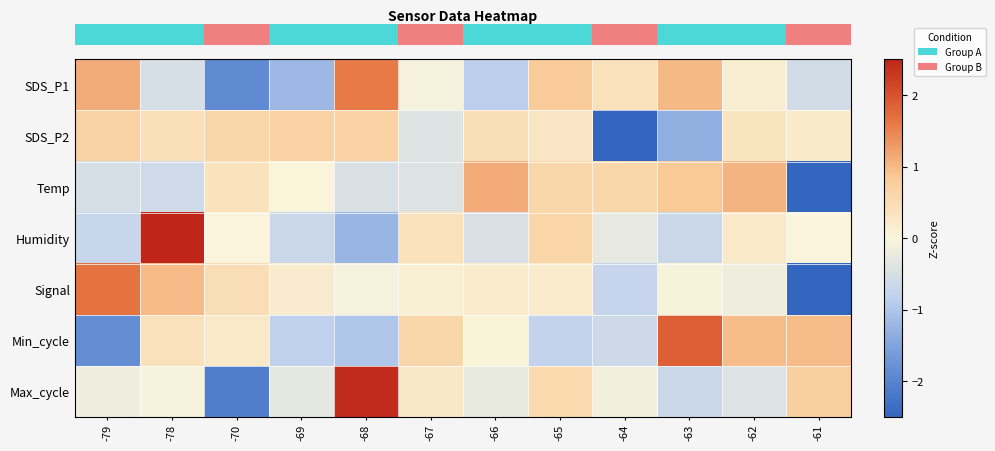

At how many categories does at least one series exceed 1?

6